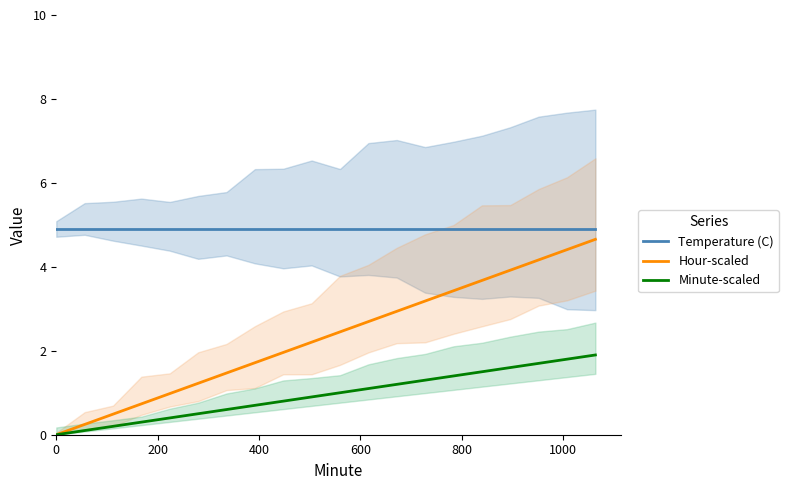

What is the lowest value of the Temperature (C) series?

4.9